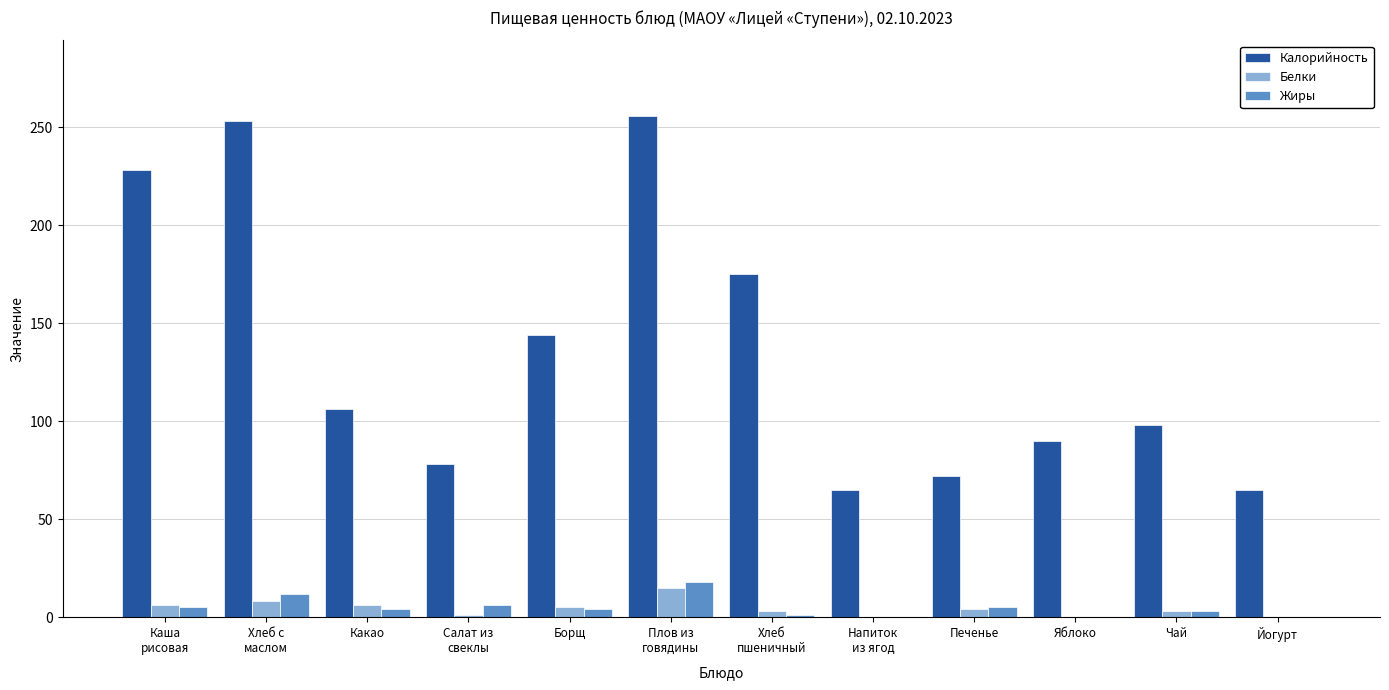

Is it true that Жиры equals 0.0 at Яблоко?

True